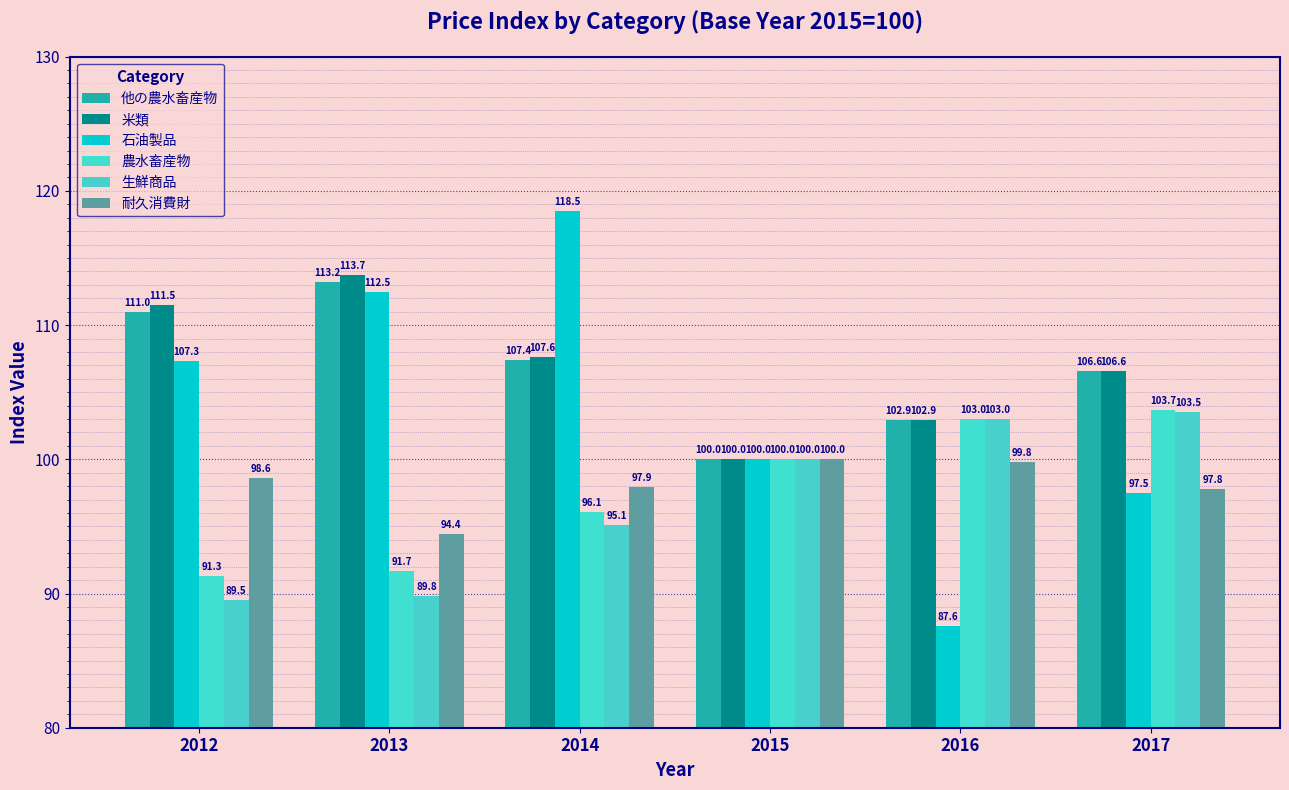

Reading right to left, what are all the values shown in this chart?

他の農水畜産物: 2017=106.6	2016=102.9	2015=100.0	2014=107.4	2013=113.2	2012=111.0
米類: 2017=106.6	2016=102.9	2015=100.0	2014=107.6	2013=113.7	2012=111.5
石油製品: 2017=97.5	2016=87.6	2015=100.0	2014=118.5	2013=112.5	2012=107.3
農水畜産物: 2017=103.7	2016=103.0	2015=100.0	2014=96.1	2013=91.7	2012=91.3
生鮮商品: 2017=103.5	2016=103.0	2015=100.0	2014=95.1	2013=89.8	2012=89.5
耐久消費財: 2017=97.8	2016=99.8	2015=100.0	2014=97.9	2013=94.4	2012=98.6